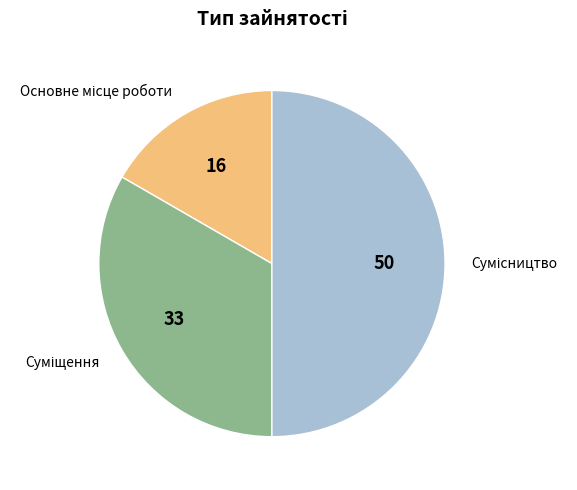

Which category has the biggest portion of the pie?

Сумісництво